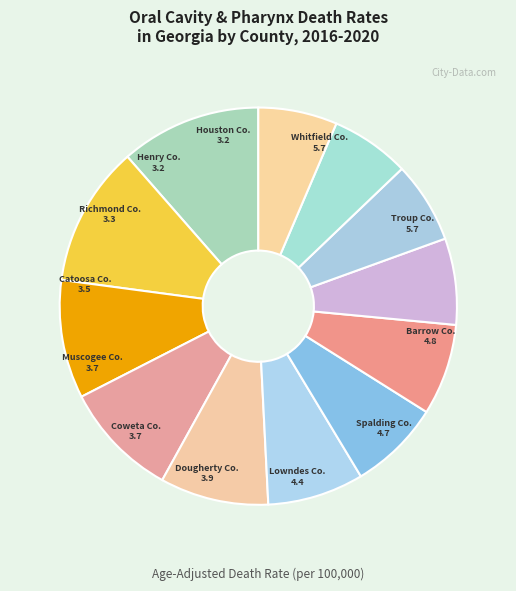

True or false: Coweta Co. accounts for 7% of the total.

True